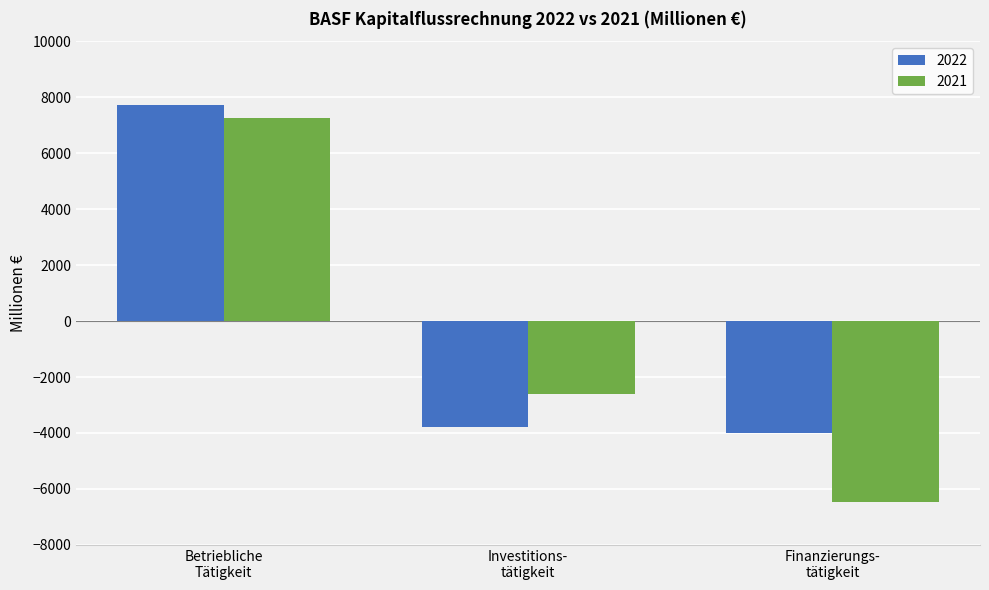

Which series has the largest range (max minus min)?

2021